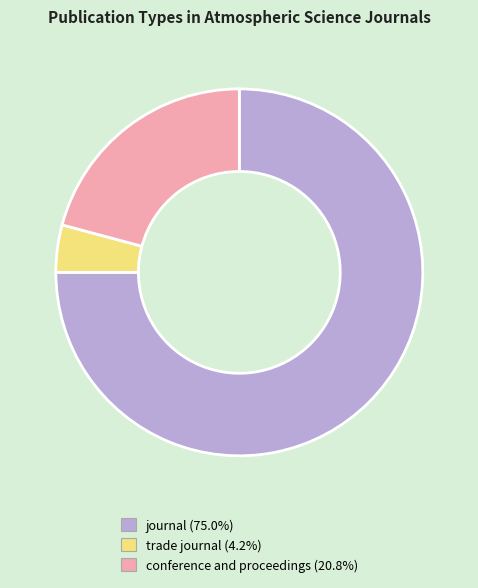

Is it true that trade journal is 4% of the pie?

True